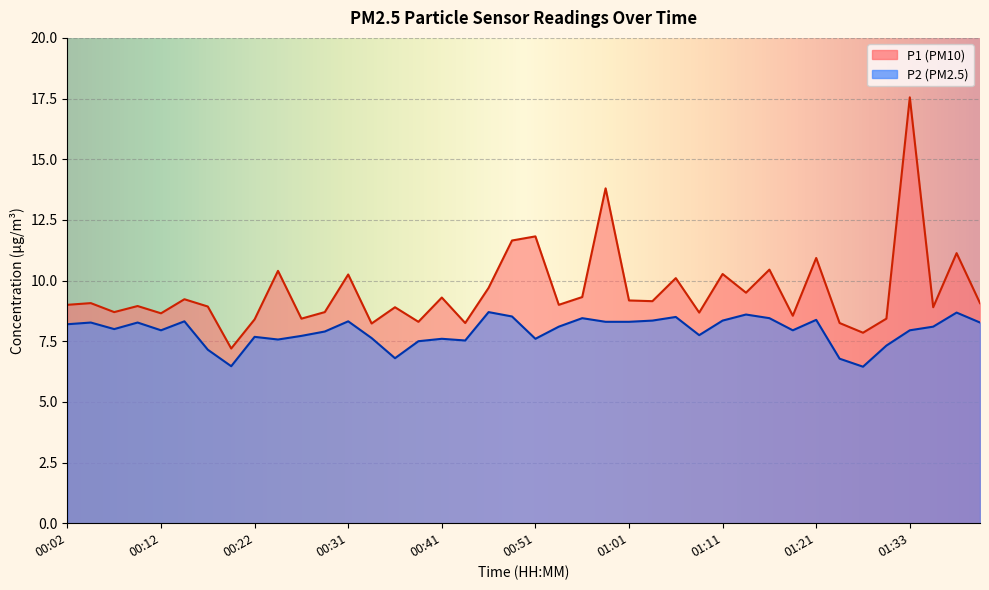

Which series has the widest spread of values?

P1